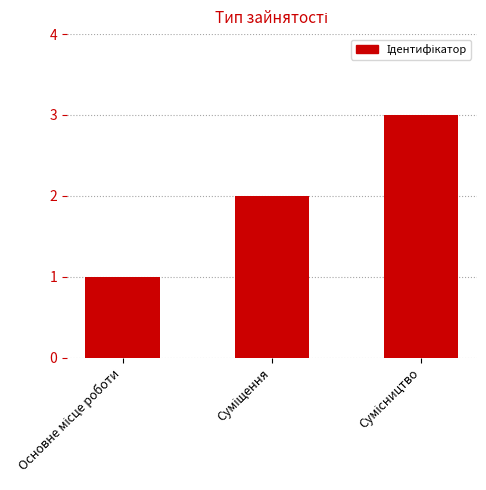

What is the greatest value displayed?

3